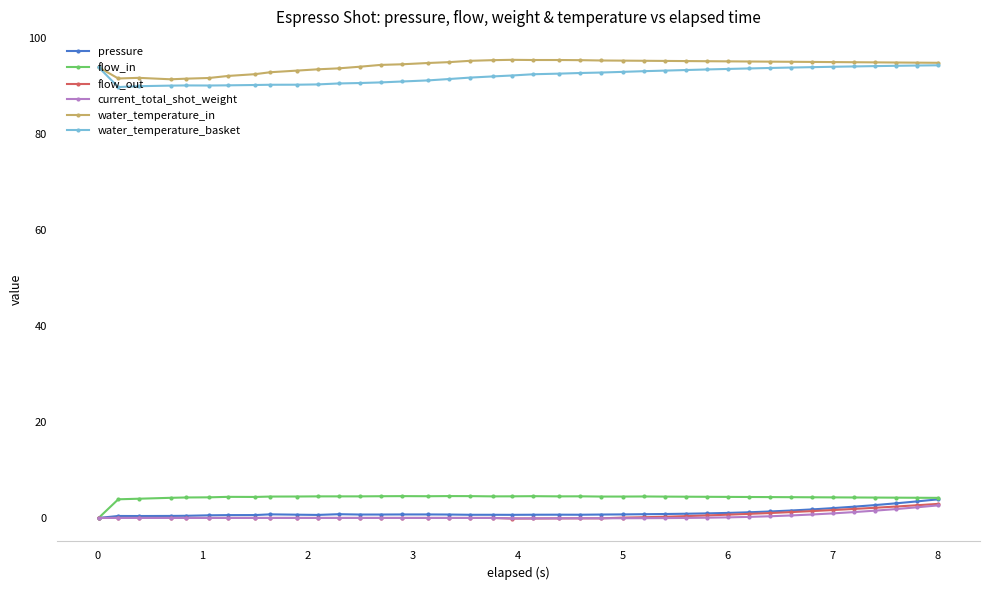

At how many categories does at least one series exceed 71?

40